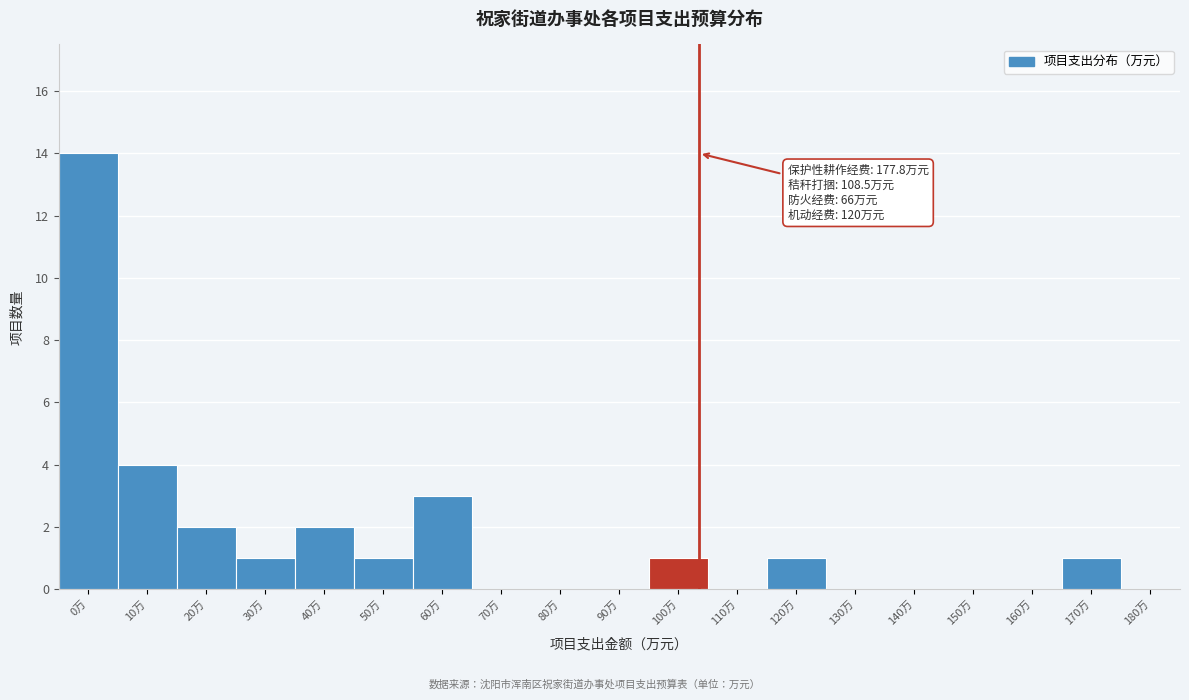

Reading left to right, list all the values displayed in this chart.

0万=14	10万=4	20万=2	30万=1	40万=2	50万=1	60万=3	70万=0	80万=0	90万=0	100万=1	110万=0	120万=1	130万=0	140万=0	150万=0	160万=0	170万=1	180万=0